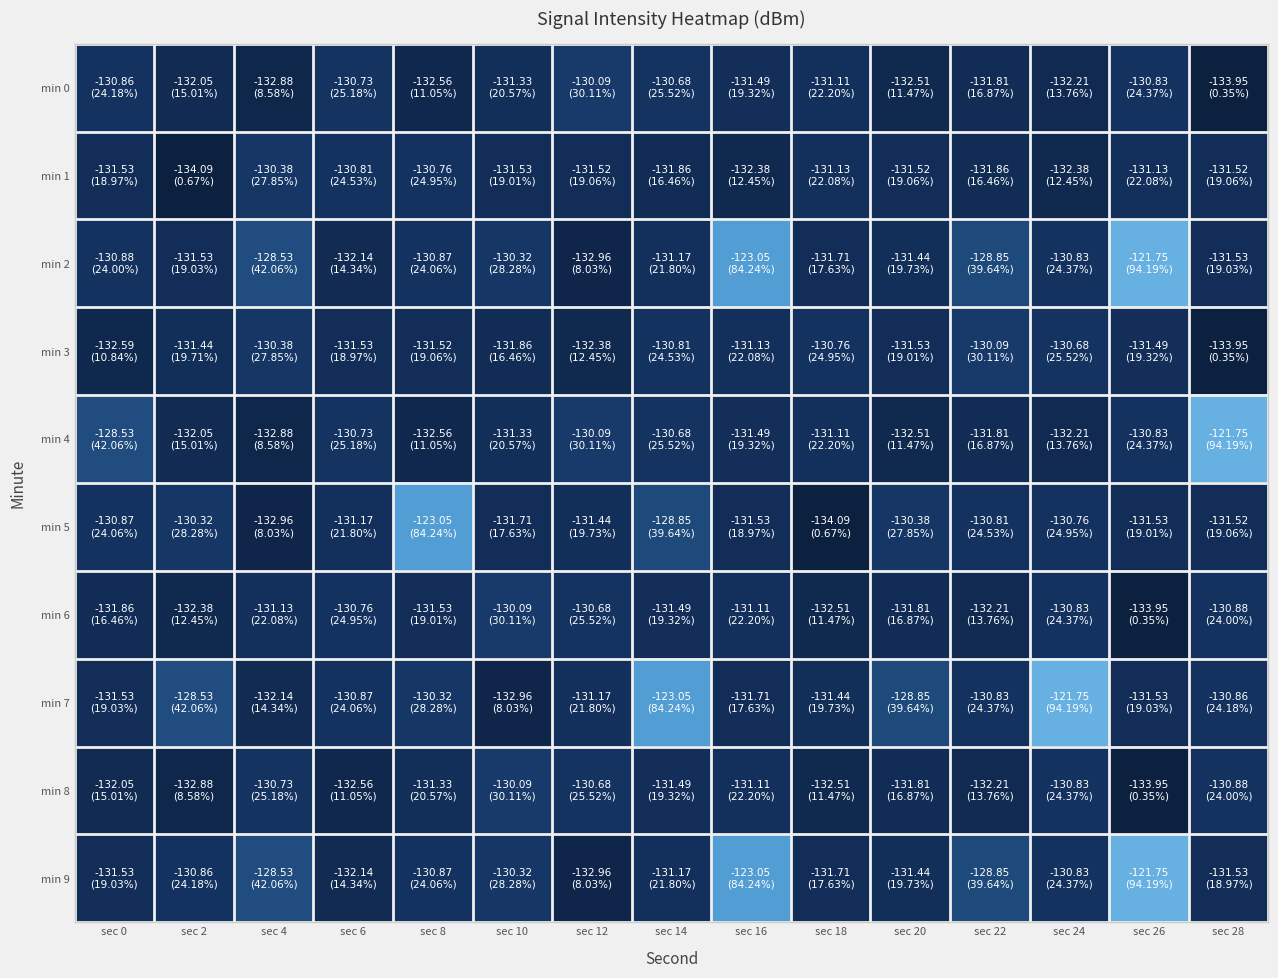

Which series has the largest total across all categories?

min 7